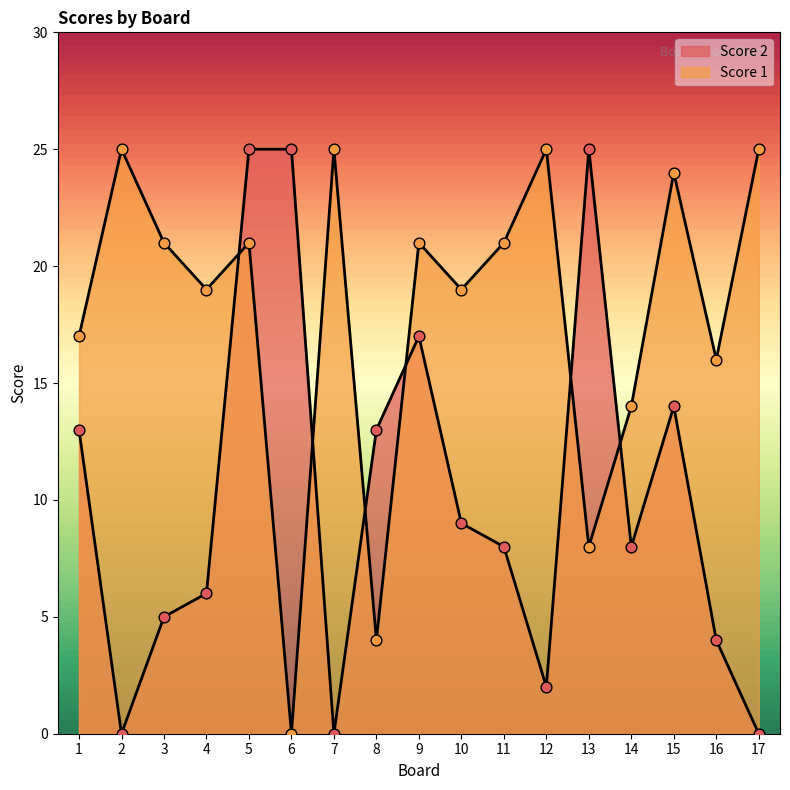

Which series has the largest total across all categories?

Score 1